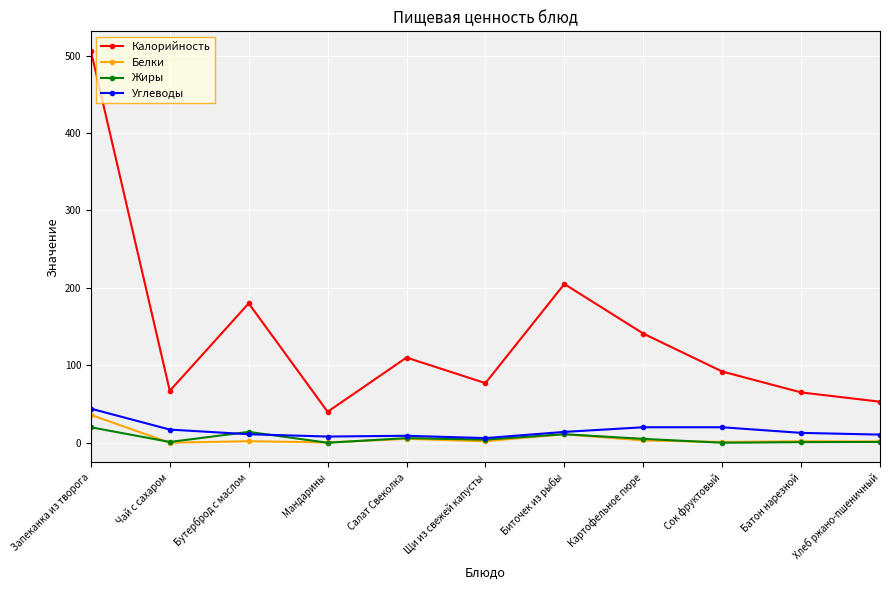

How many lines are shown in the chart?

4